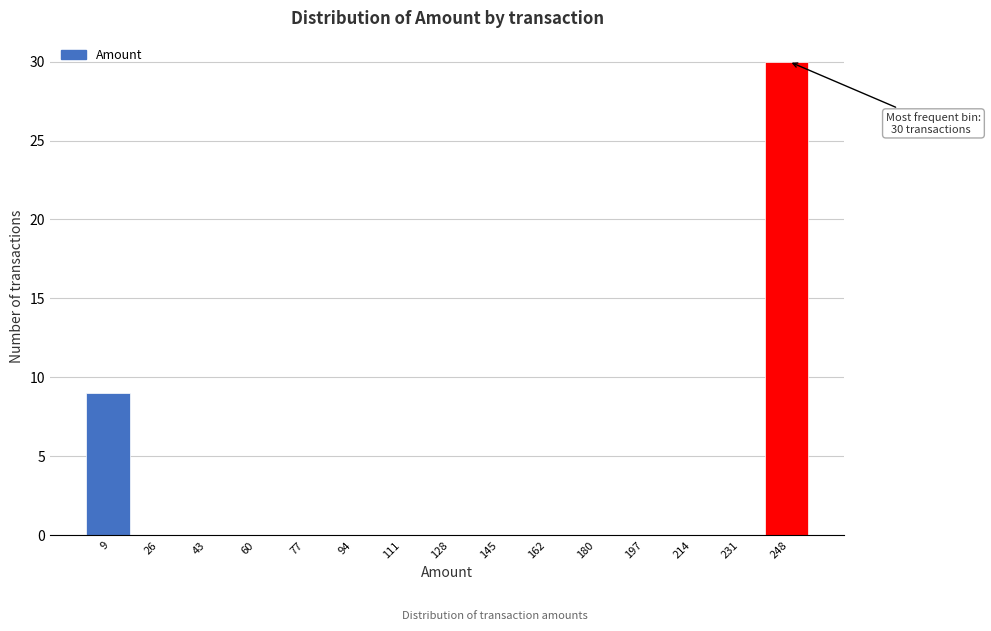

Which range on the x-axis has the tallest bar?

240 to 256